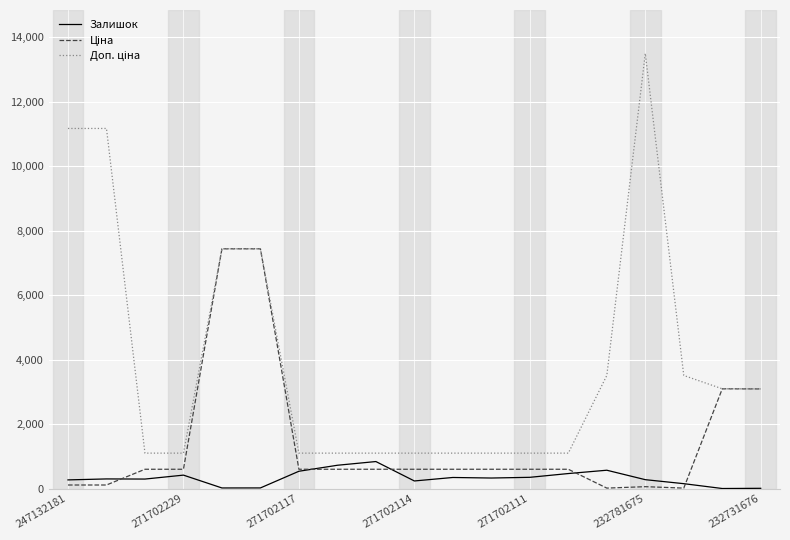

What is the maximum value for Залишок?

839.0